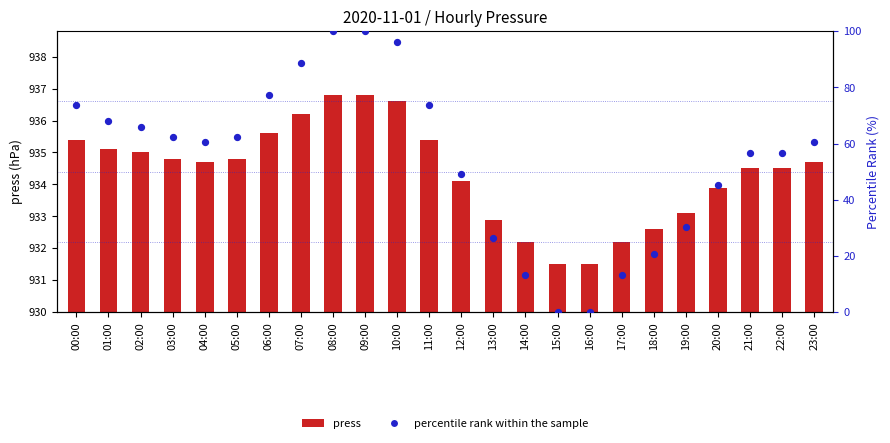

Is the value of press at 06:00 greater than the value of percentile rank within the sample at 10:00?

No